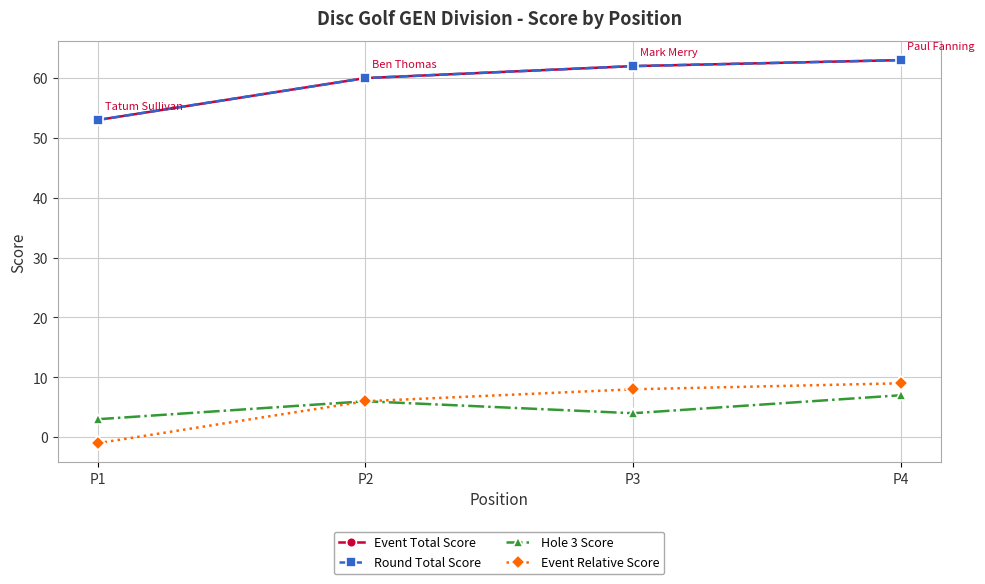

True or false: Event Relative Score and Round Total Score cross at least once.

False